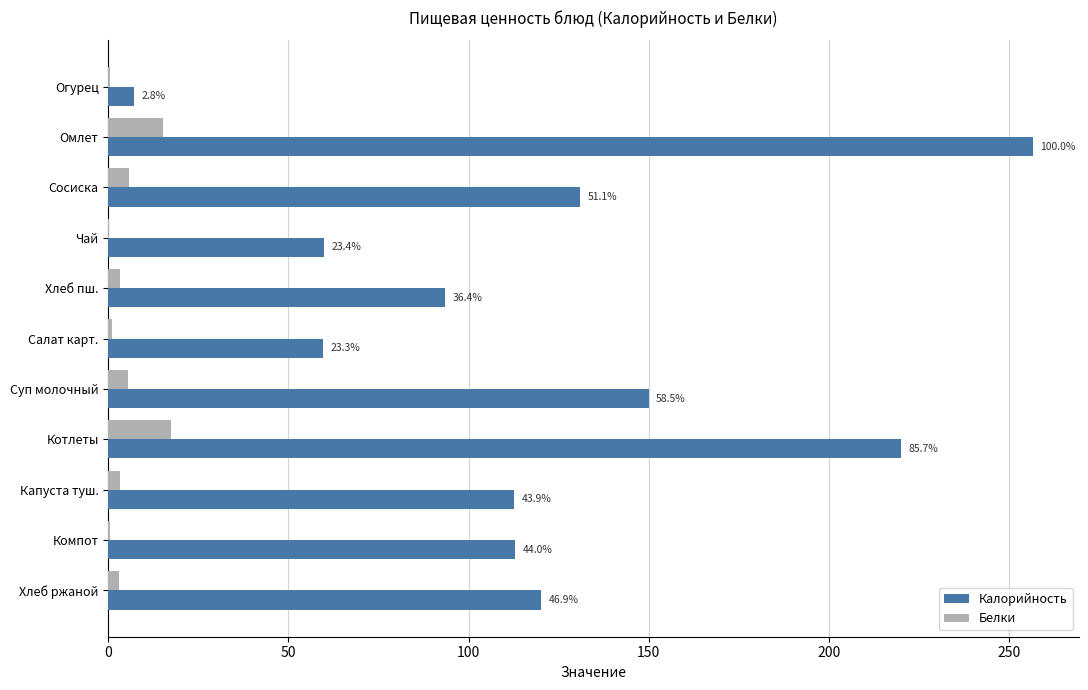

What are all the series names shown in the legend?

Калорийность, Белки